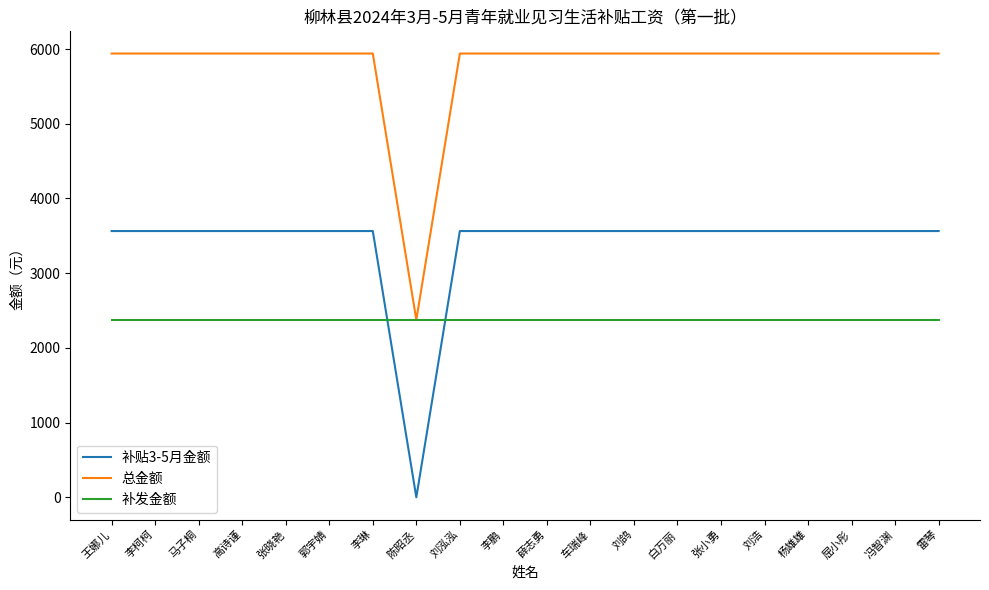

What is the approximate value of 补发金额 at 李琳?

2376